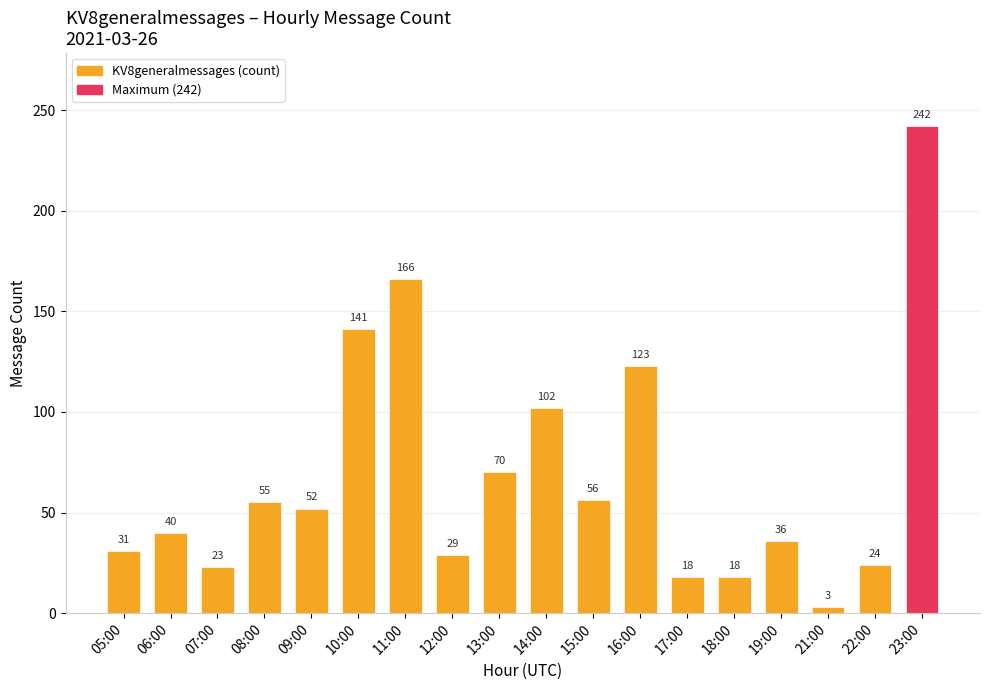

Reading right to left, what are all the values shown in this chart?

23:00=242	22:00=24	21:00=3	19:00=36	18:00=18	17:00=18	16:00=123	15:00=56	14:00=102	13:00=70	12:00=29	11:00=166	10:00=141	09:00=52	08:00=55	07:00=23	06:00=40	05:00=31